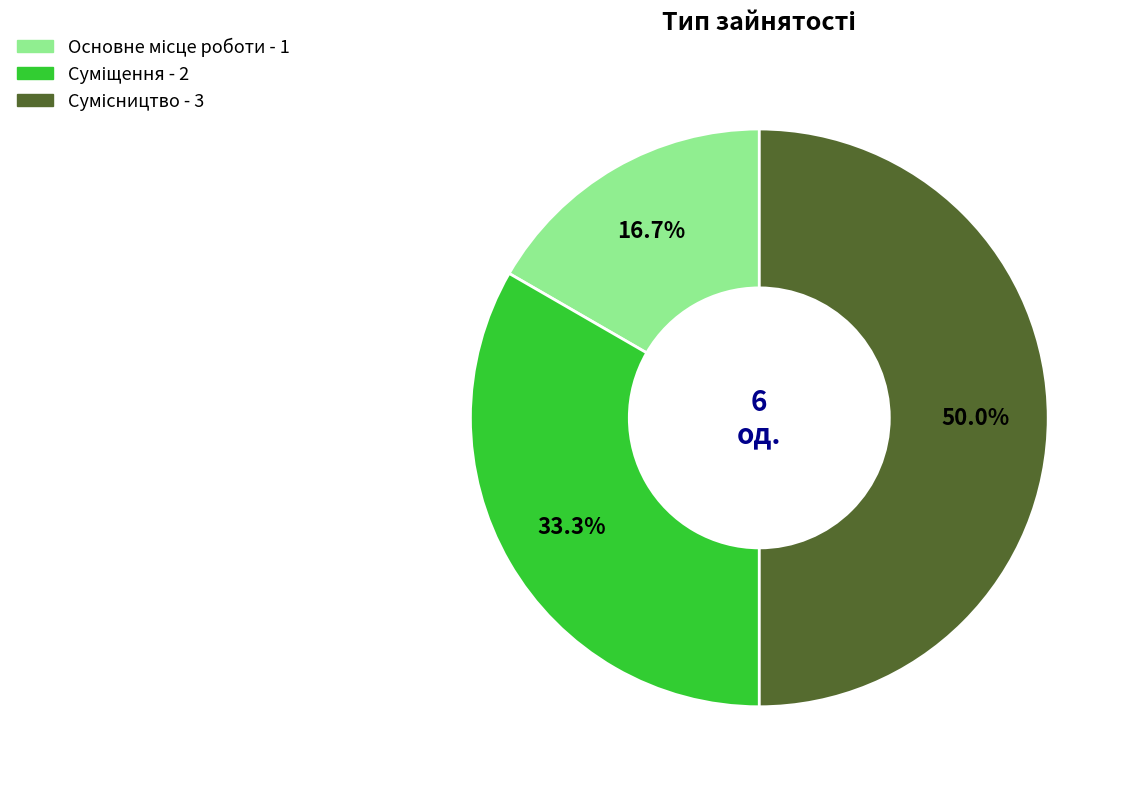

Approximately how many times larger is the value at Суміщення compared to Сумісництво?

0.7